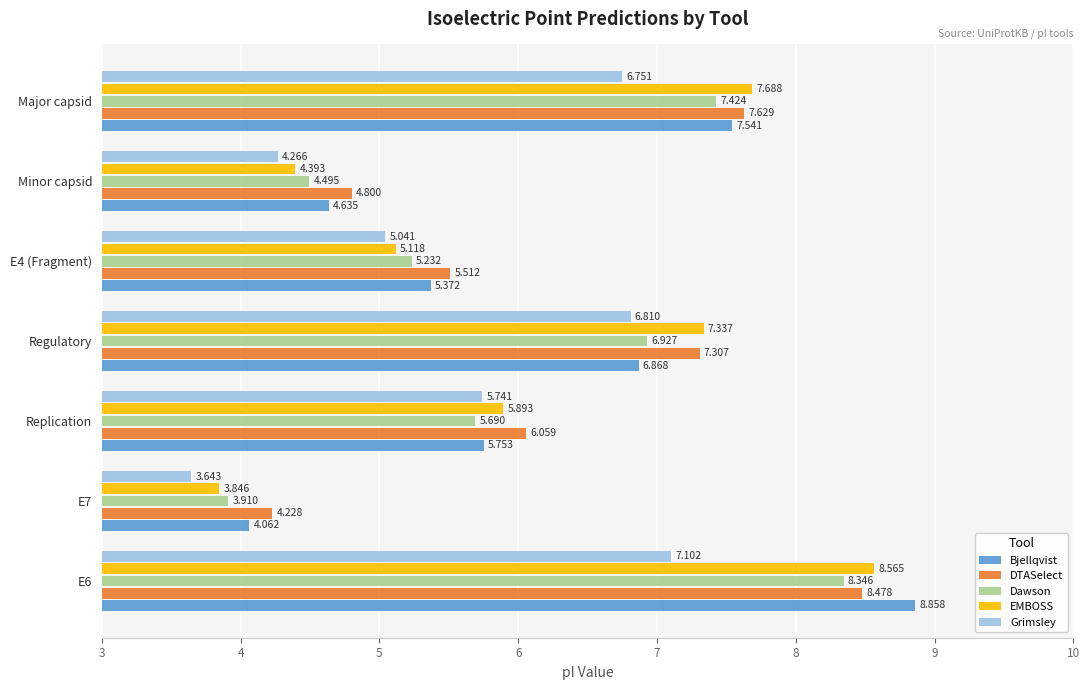

Is the value of Grimsley at Major capsid greater than the value of Dawson at Regulatory?

No